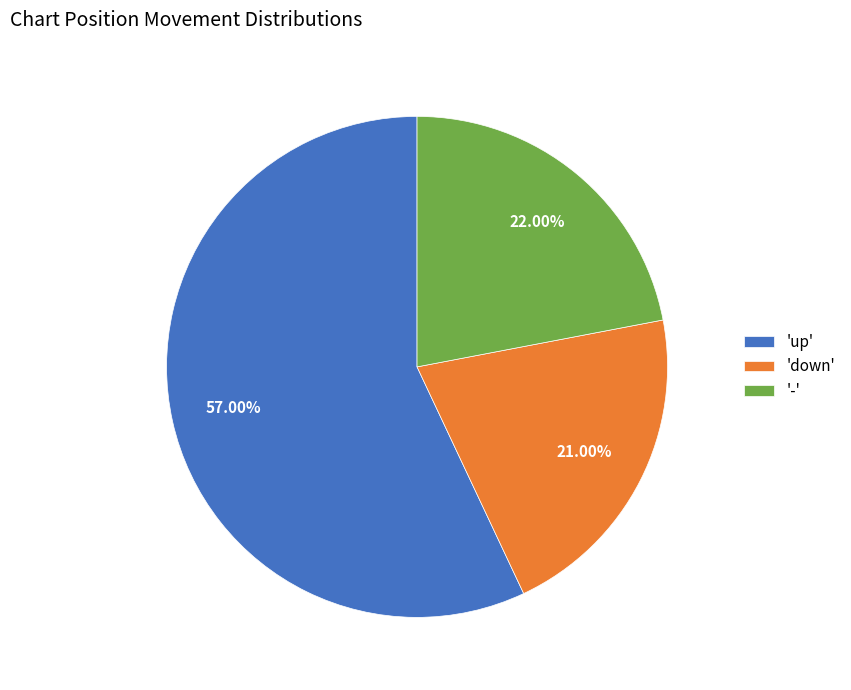

What is the ratio of the value at 'down' to the value at '-'?

1.0